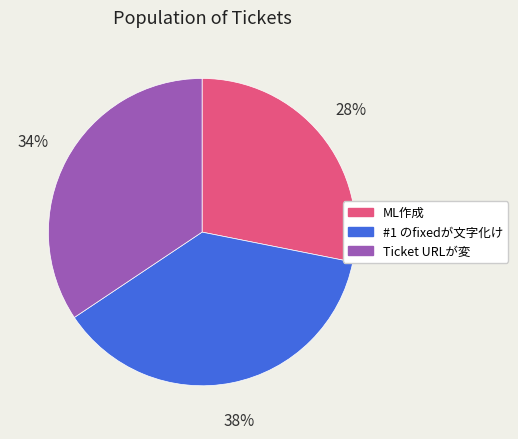

Count the number of slices in the pie.

3